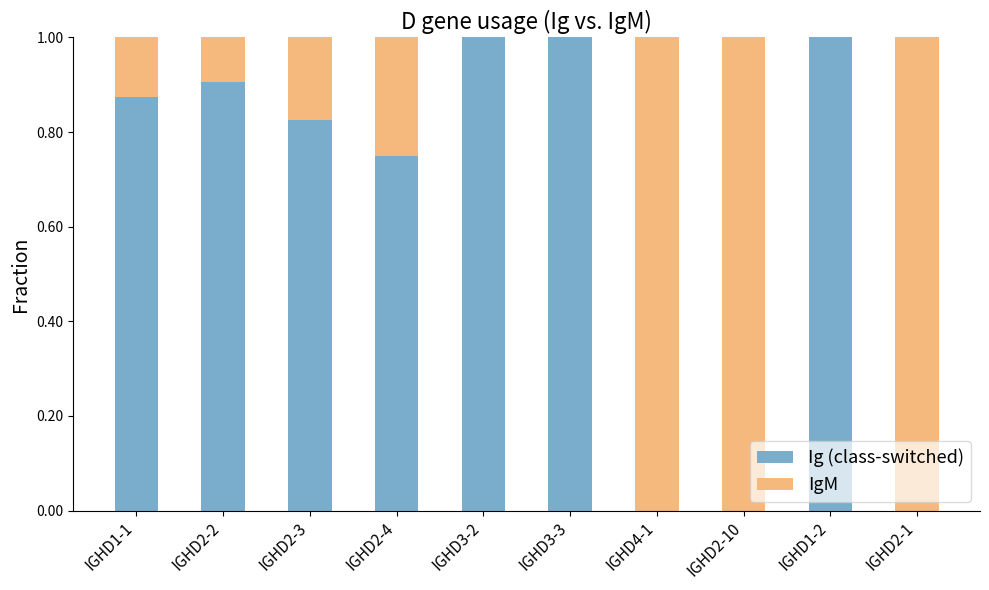

How many distinct data groups are displayed?

2